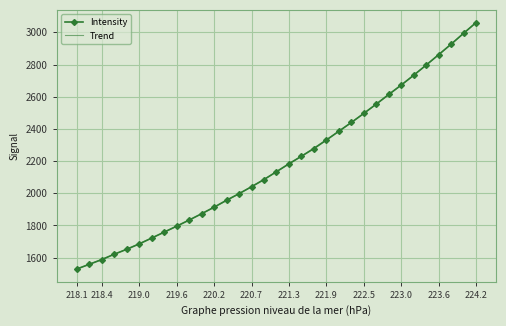

What is the maximum value shown in the chart?

3062.7